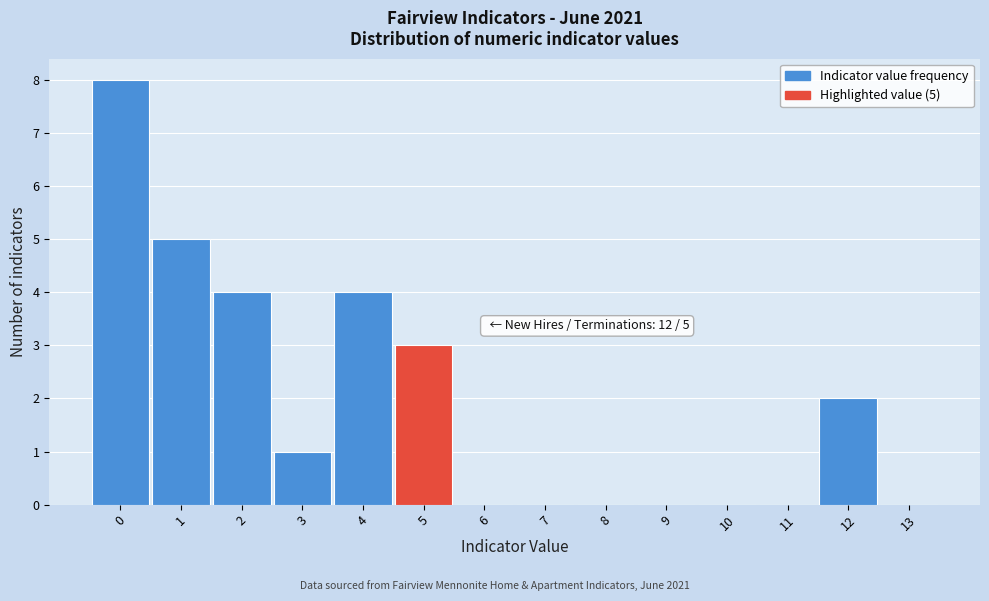

Reading left to right, extract all data points from this chart.

0=8	1=5	2=4	3=1	4=4	5=3	6=0	7=0	8=0	9=0	10=0	11=0	12=2	13=0